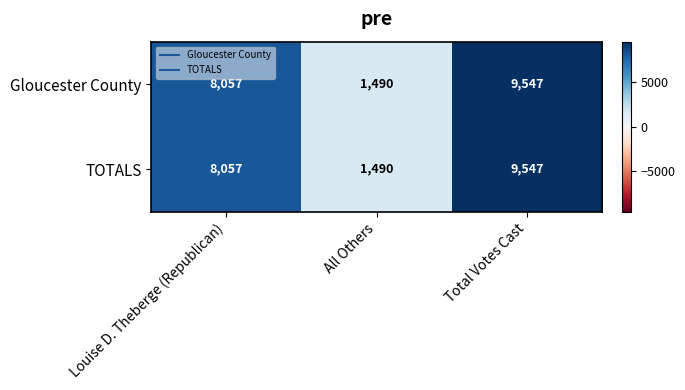

How many TOTALS values are between 1490 and 9547?

3